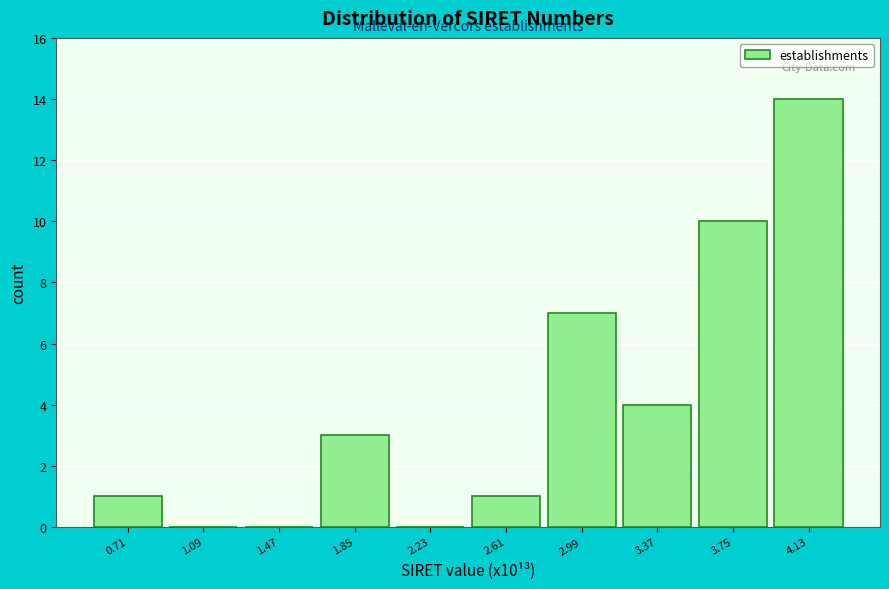

Reading right to left, extract all data points from this chart.

4.13=14	3.75=10	3.37=4	2.99=7	2.61=1	2.23=0	1.85=3	1.47=0	1.09=0	0.71=1